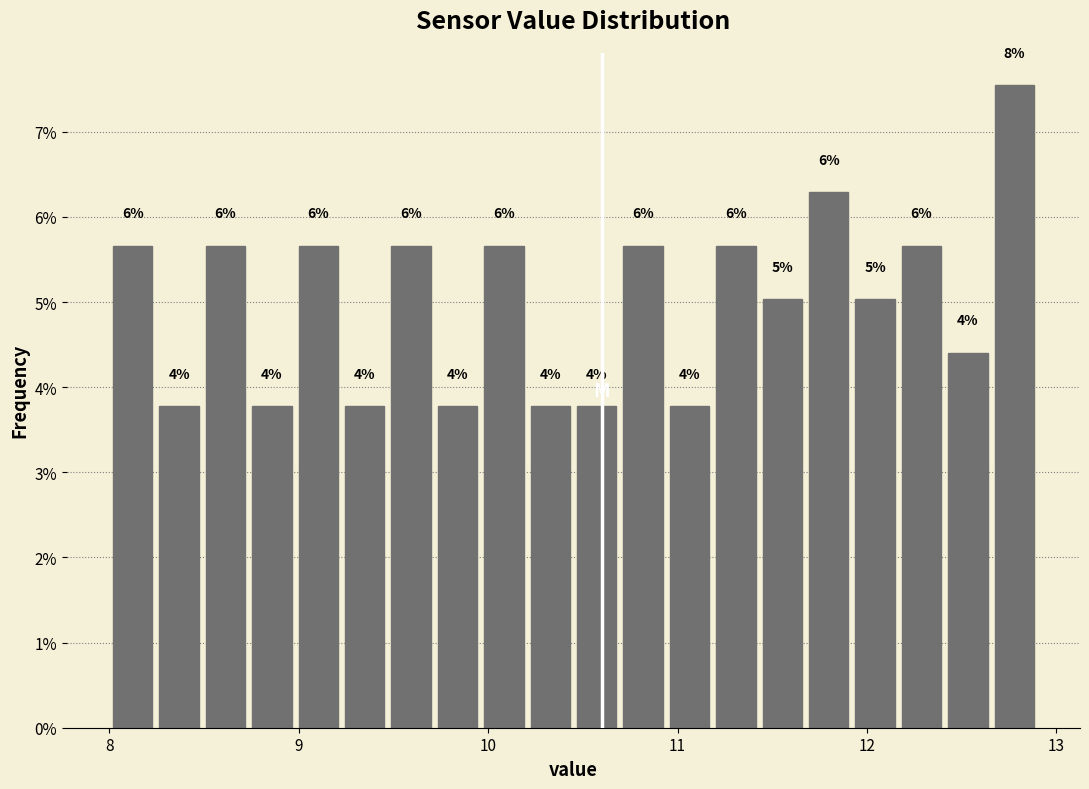

Around what value on the x-axis is the tallest bar? Give the approximate position of its centre, as read against the axis.

12.8